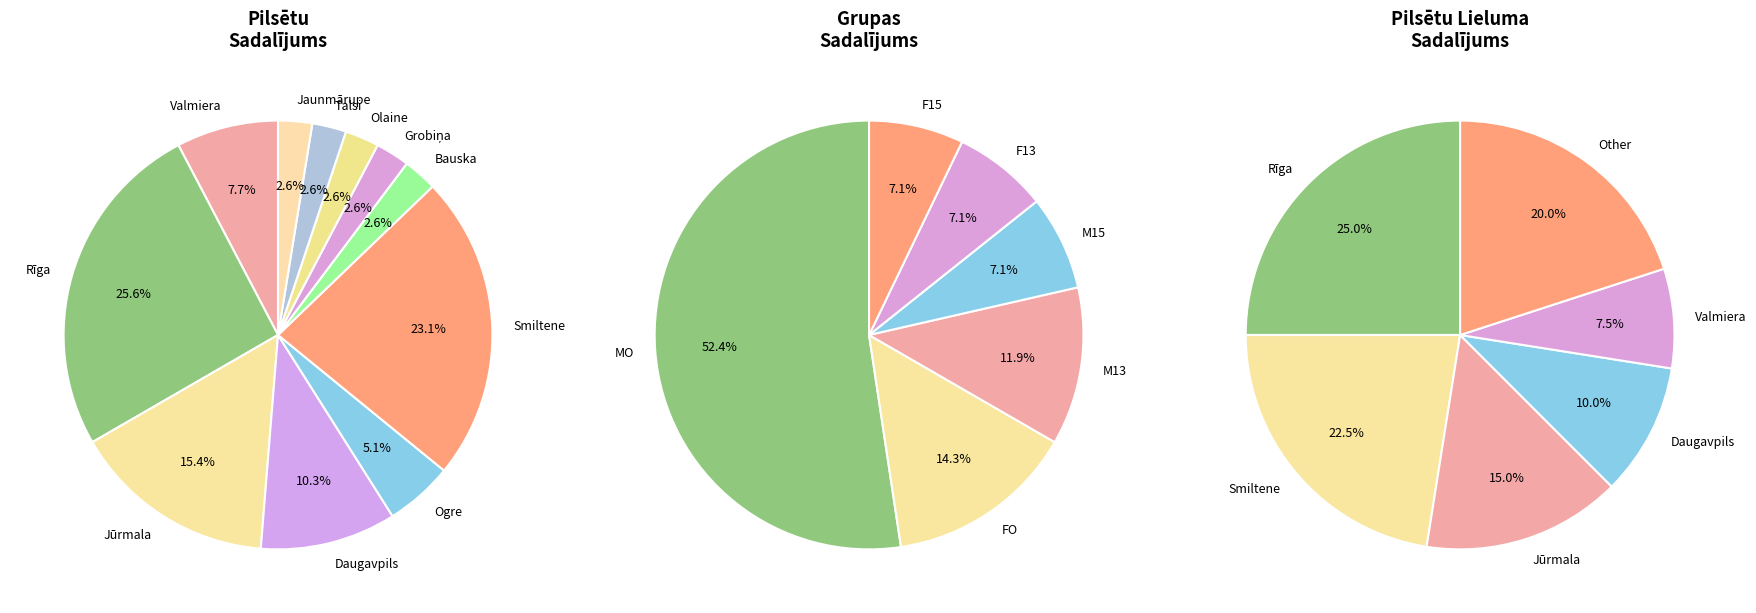

To the nearest percent, what is the combined percentage of Rīga and Talsi?

28%